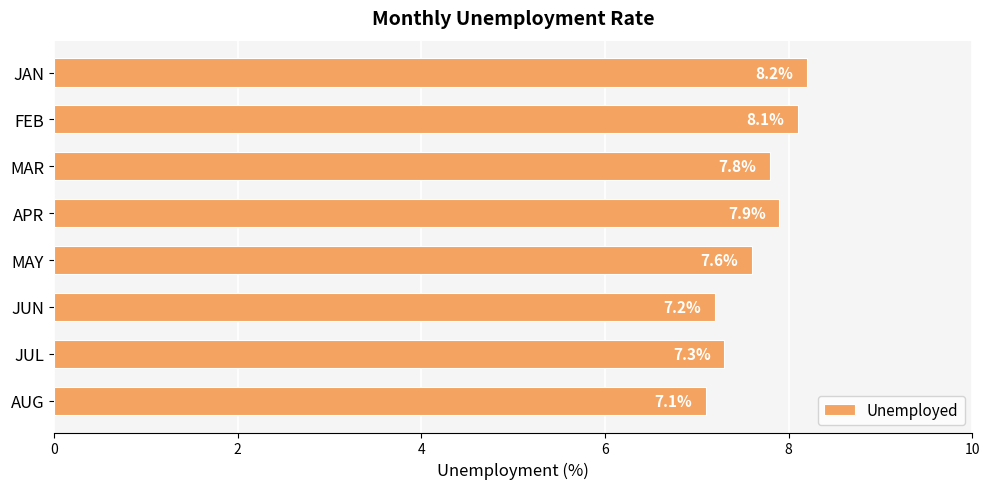

Where is the data nearest to the value 7?

AUG